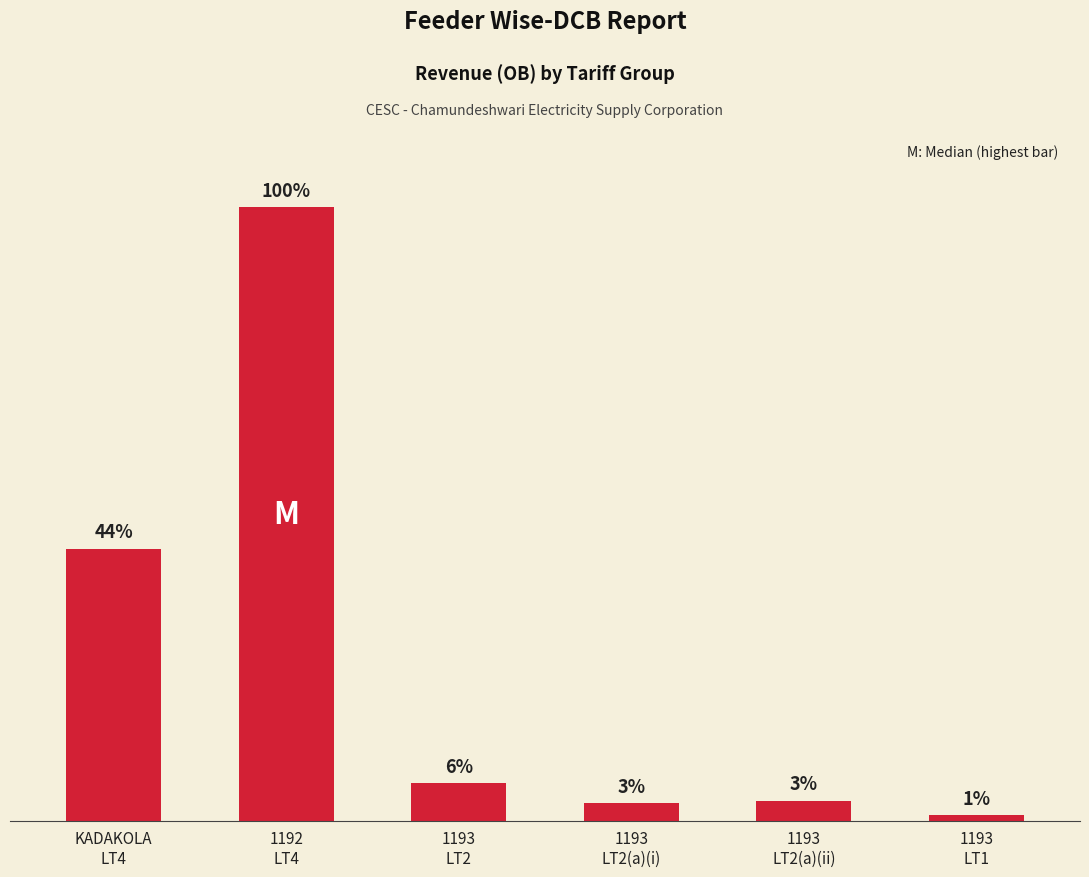

What is the change in value from KADAKOLA
LT4 to 1193
LT2?

-2685486.6